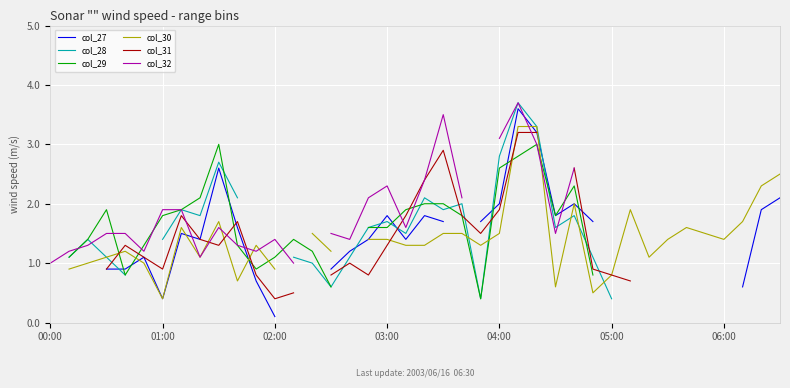

Count the number of categories in the chart.

40